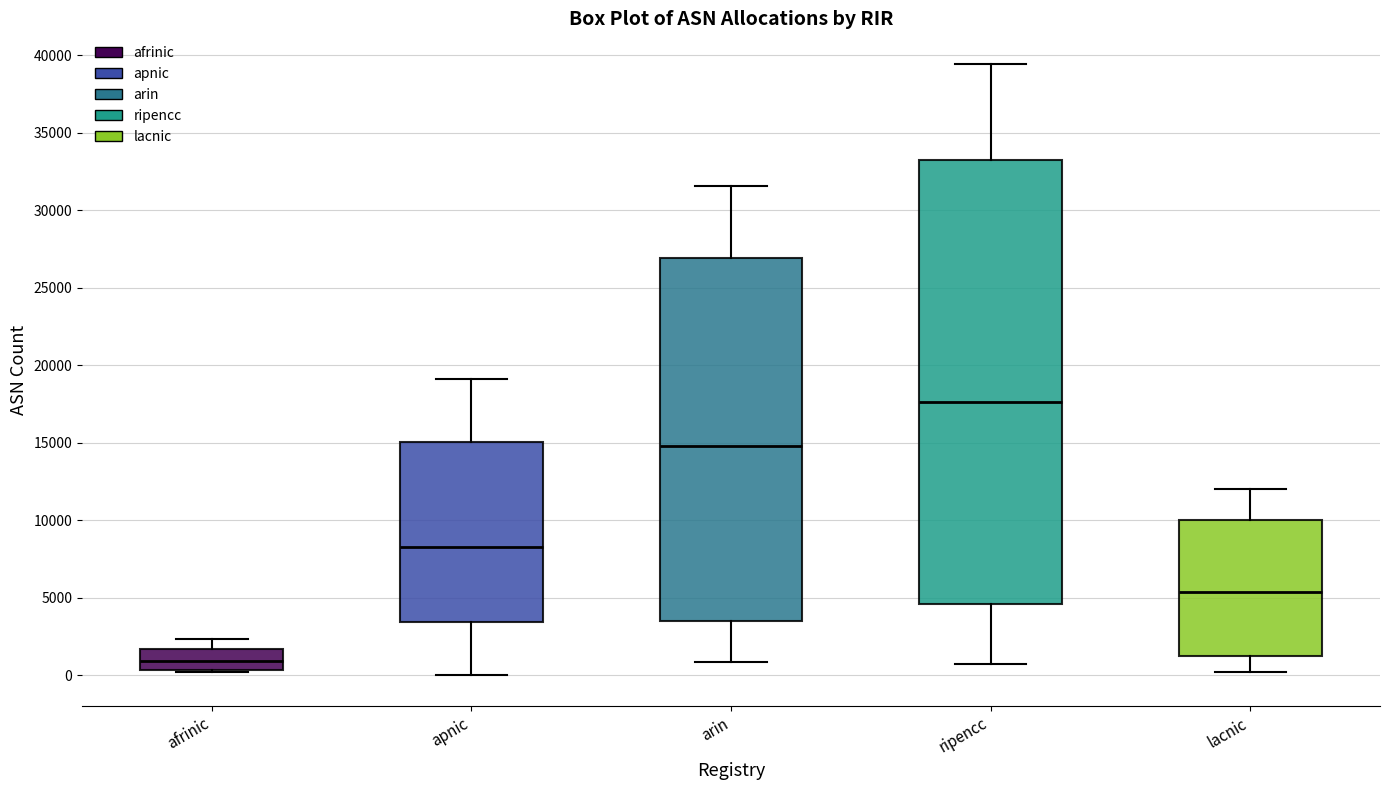

Reading left to right, transcribe this box plot: for each box, give where its median line is, the range the box spans, and where its two whiskers end, as read against the y-axis. The values are not printed on the chart, so give them approximately, as read against the axis.

afrinic: median 1000, box 500 to 1500, whiskers 0 to 2500
apnic: median 8500, box 3500 to 15000, whiskers 0 to 19000
arin: median 15000, box 3500 to 27000, whiskers 1000 to 31500
ripencc: median 17500, box 4500 to 33500, whiskers 500 to 39500
lacnic: median 5500, box 1000 to 10000, whiskers 0 to 12000